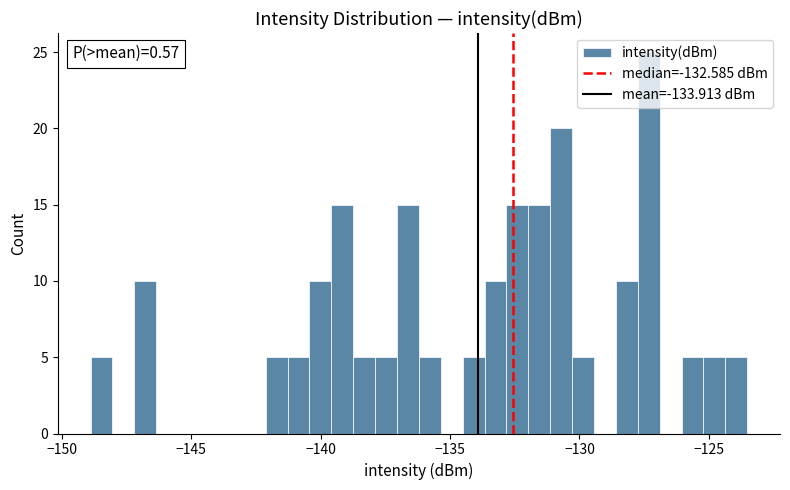

Read against the x-axis, roughly where is the centre of the tallest bar?

-127.5